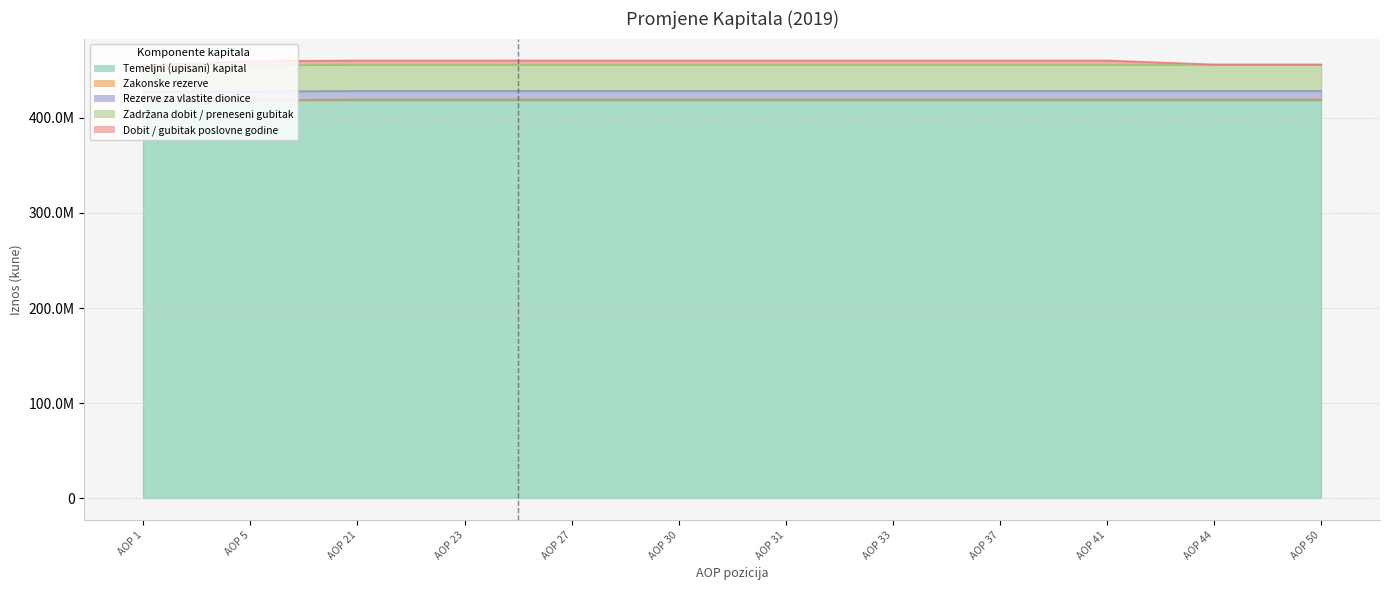

At which category is the sum across all series the highest?

AOP 21